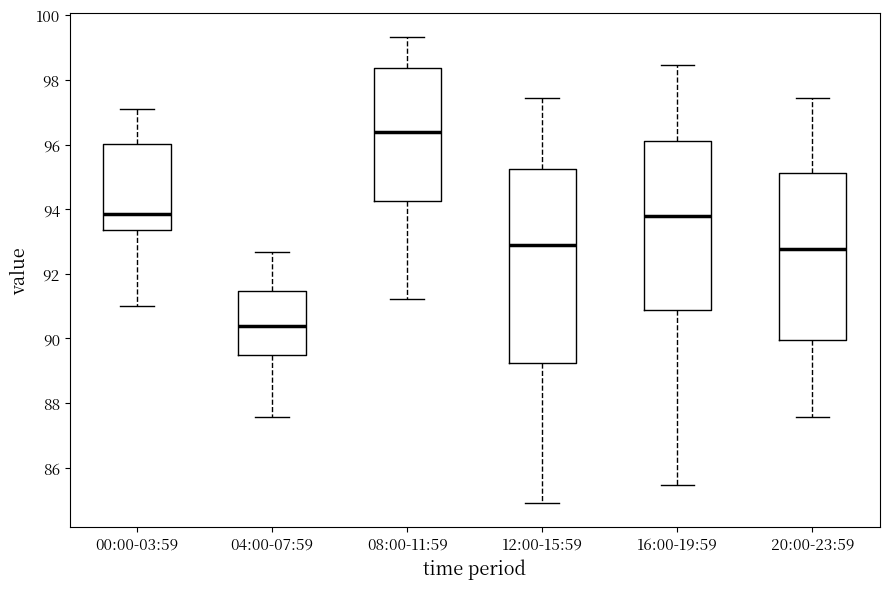

Which box is the tallest, from its lower edge to its upper edge?

12:00-15:59